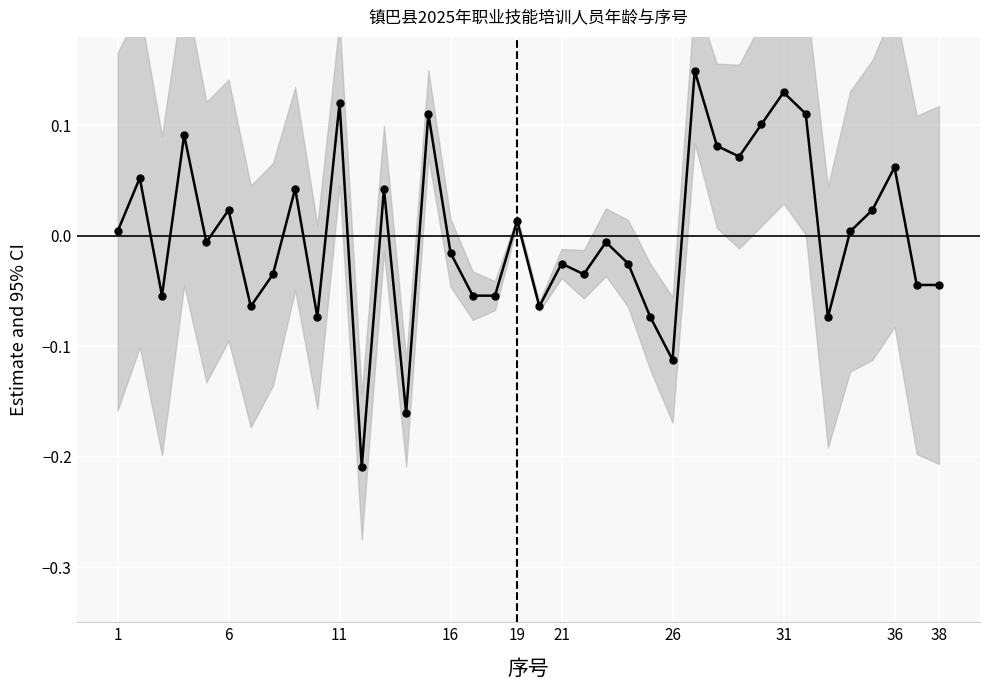

How many categories are shown in the chart?

38